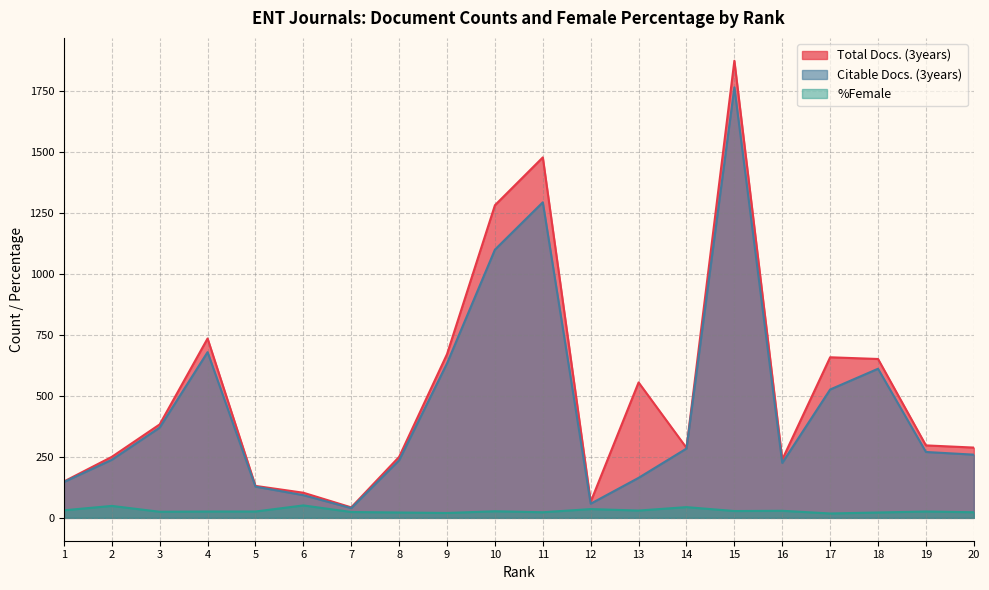

How many distinct data groups are displayed?

3